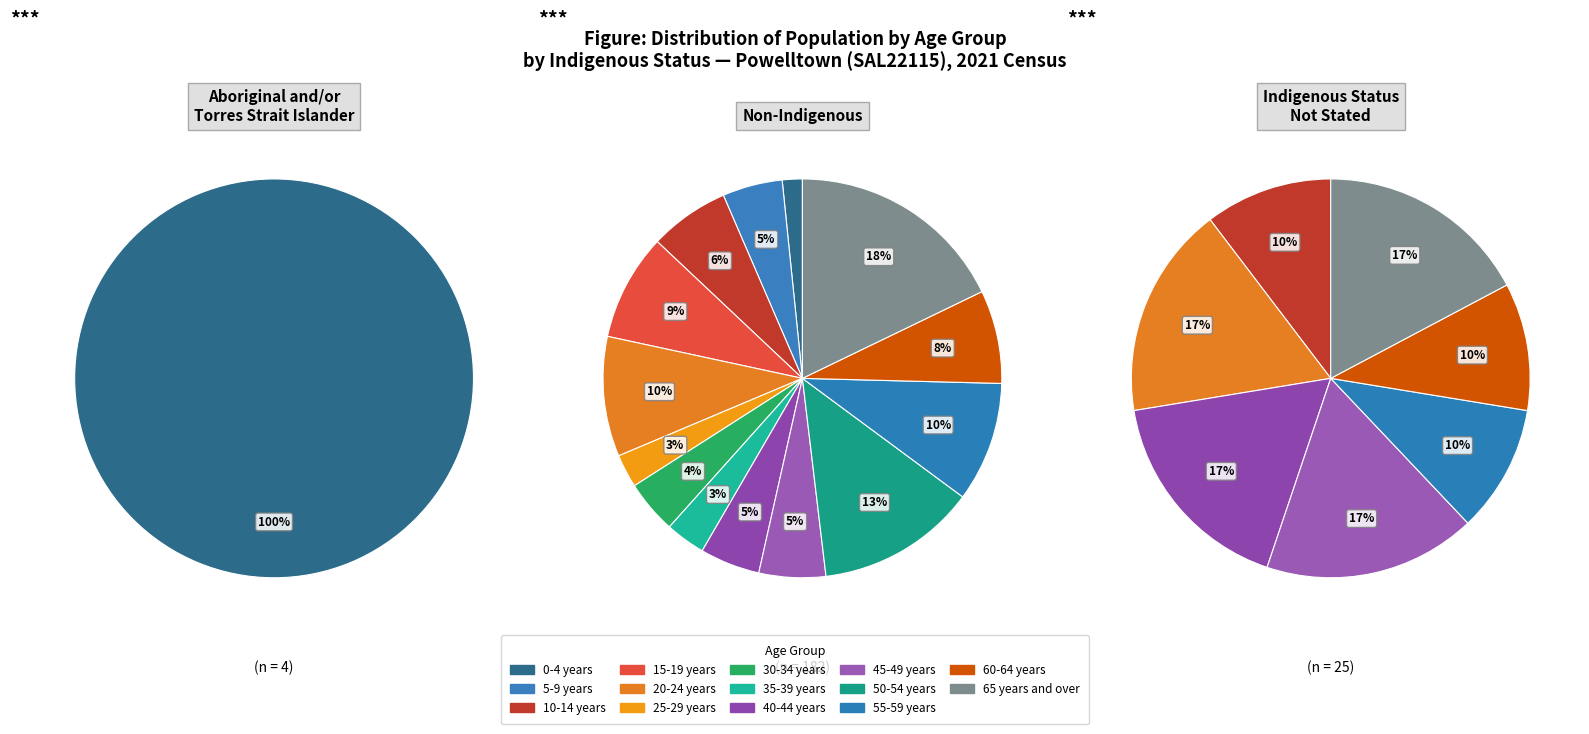

Between 20-24 years and 0-4 years, which is larger?

0-4 years